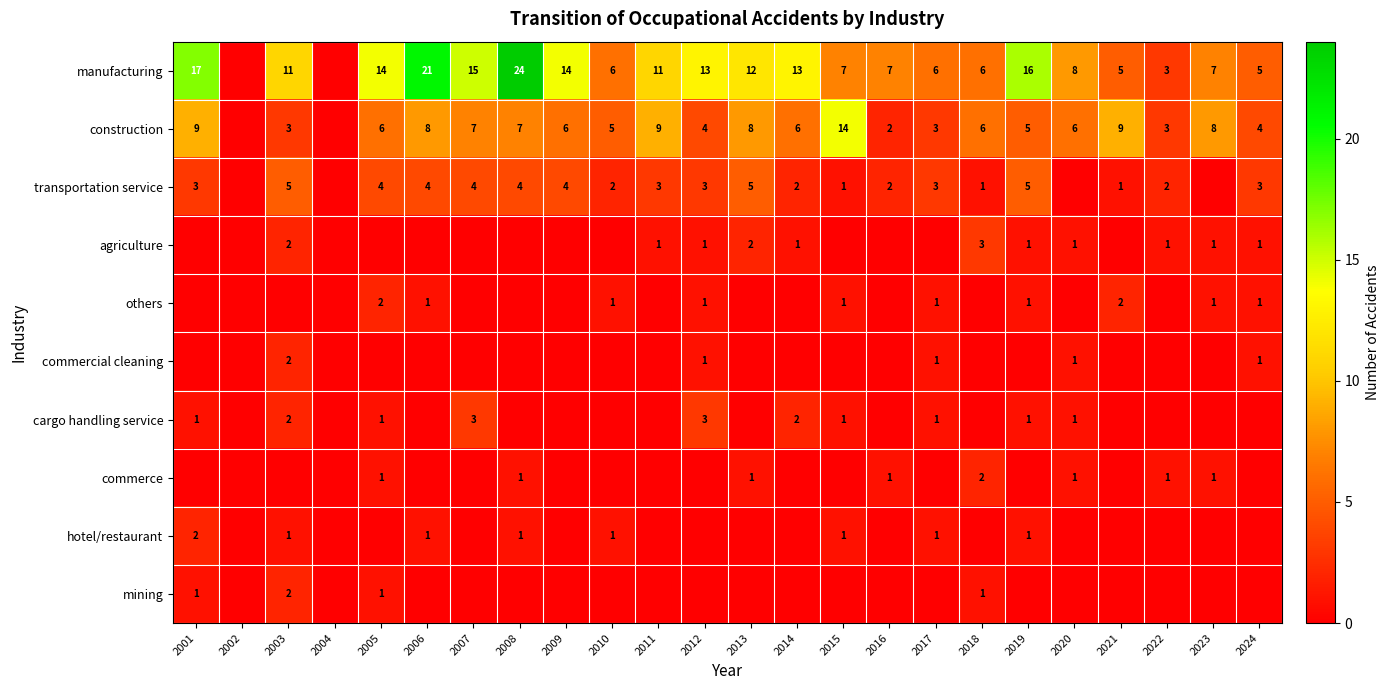

True or false: cargo handling service has a value of 1 at 2017.

True